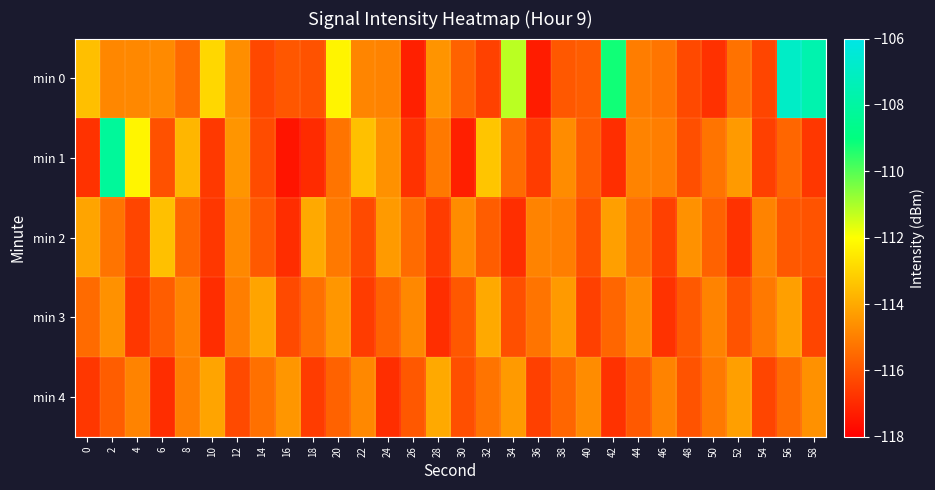

What is the spread (max minus min) of values at 38?

1.6